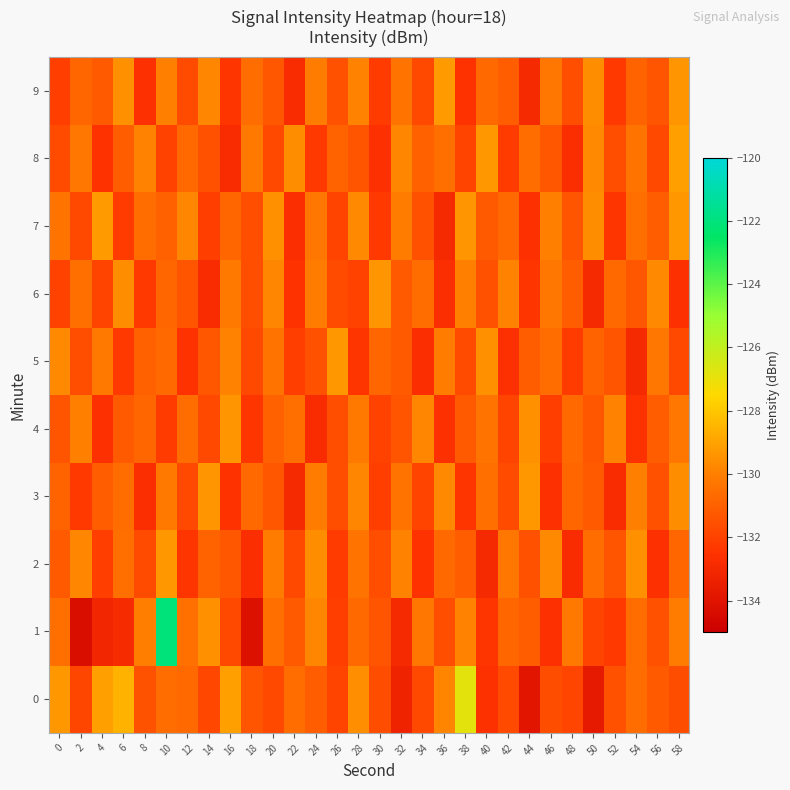

At which category is the sum across all series the highest?

10